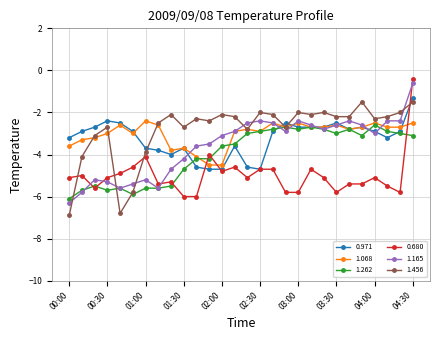

What is the maximum value for 0.680?

-0.4